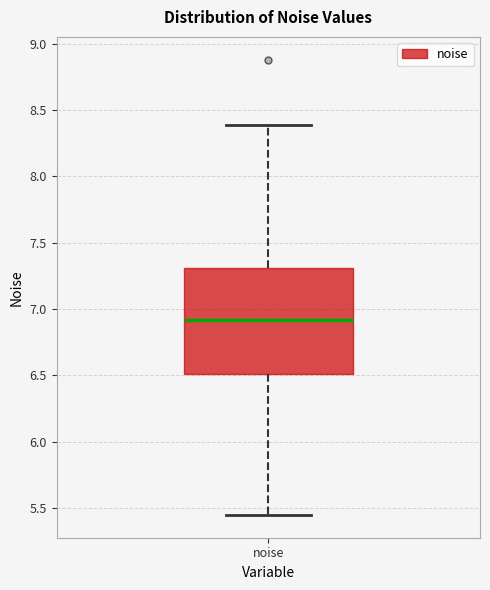

Transcribe this box plot: give where the median line is, the range the box spans, and where the two whiskers end, as read against the y-axis. The values are not printed on the chart, so give them approximately, as read against the axis.

median 6.90, box 6.50 to 7.30, whiskers 5.45 to 8.40